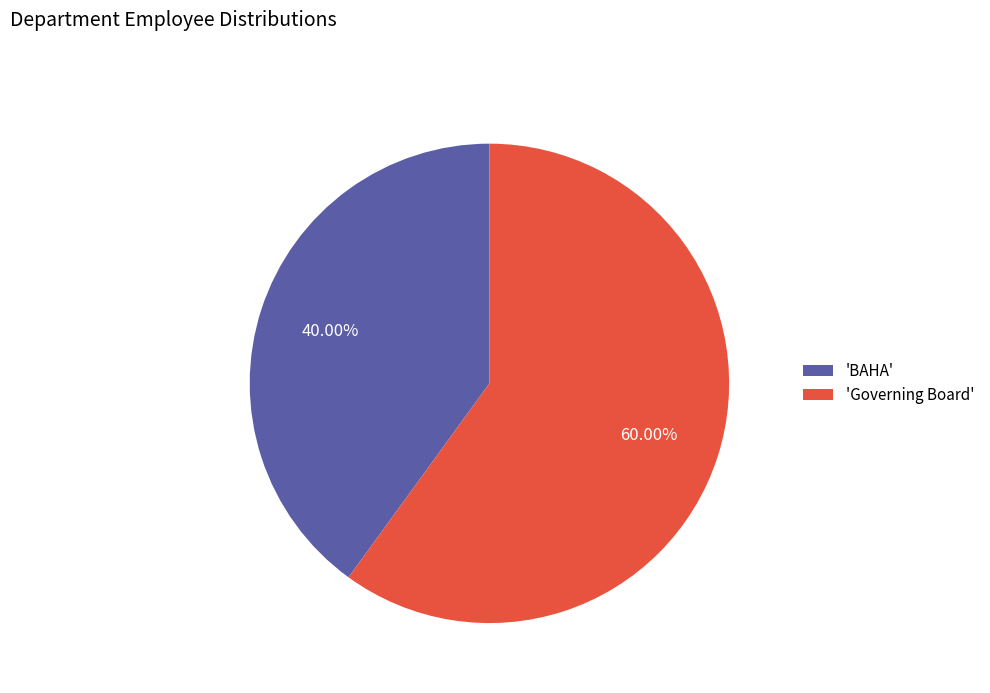

Which category has the biggest portion of the pie?

'Governing Board'